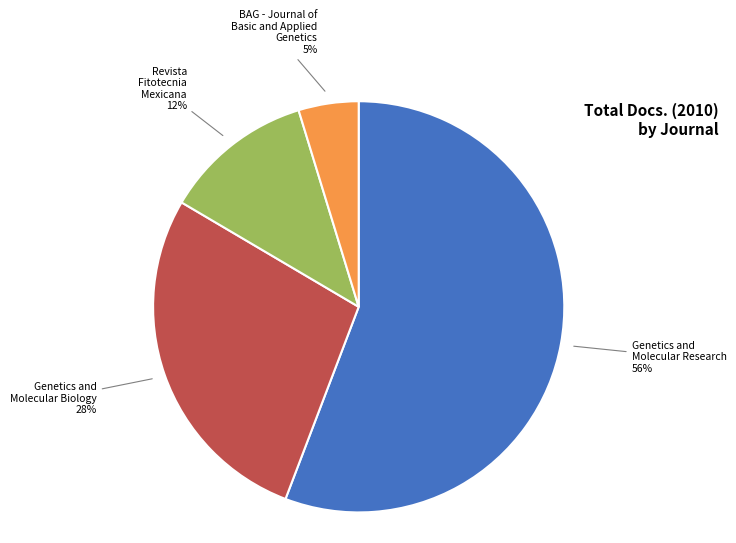

To the nearest percent, what portion does Genetics and Molecular Biology represent?

28%